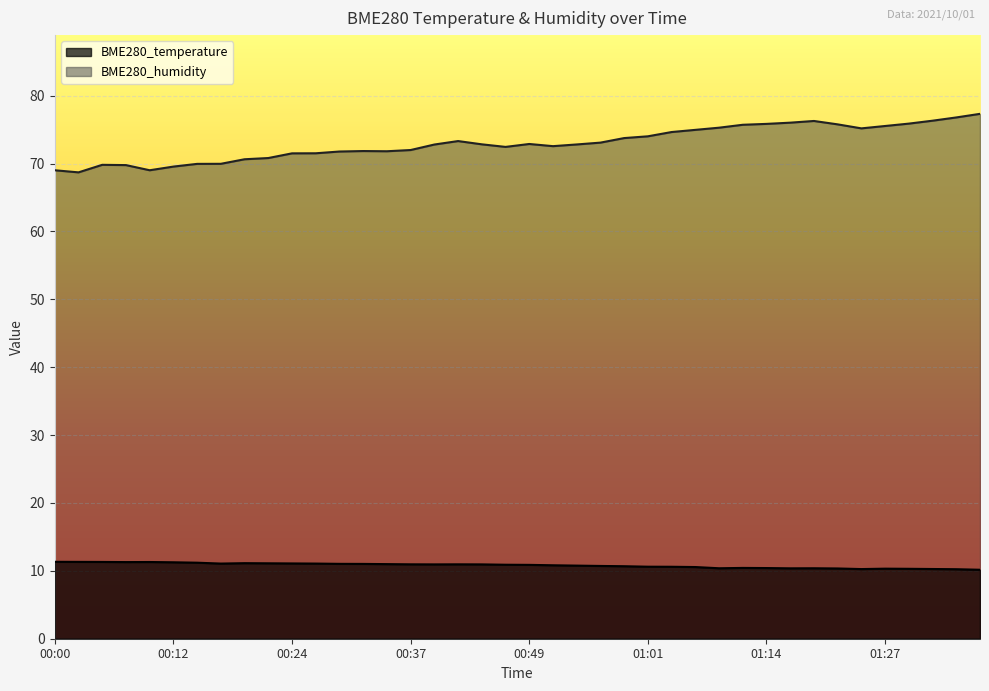

What is the minimum value shown in the chart?

10.2